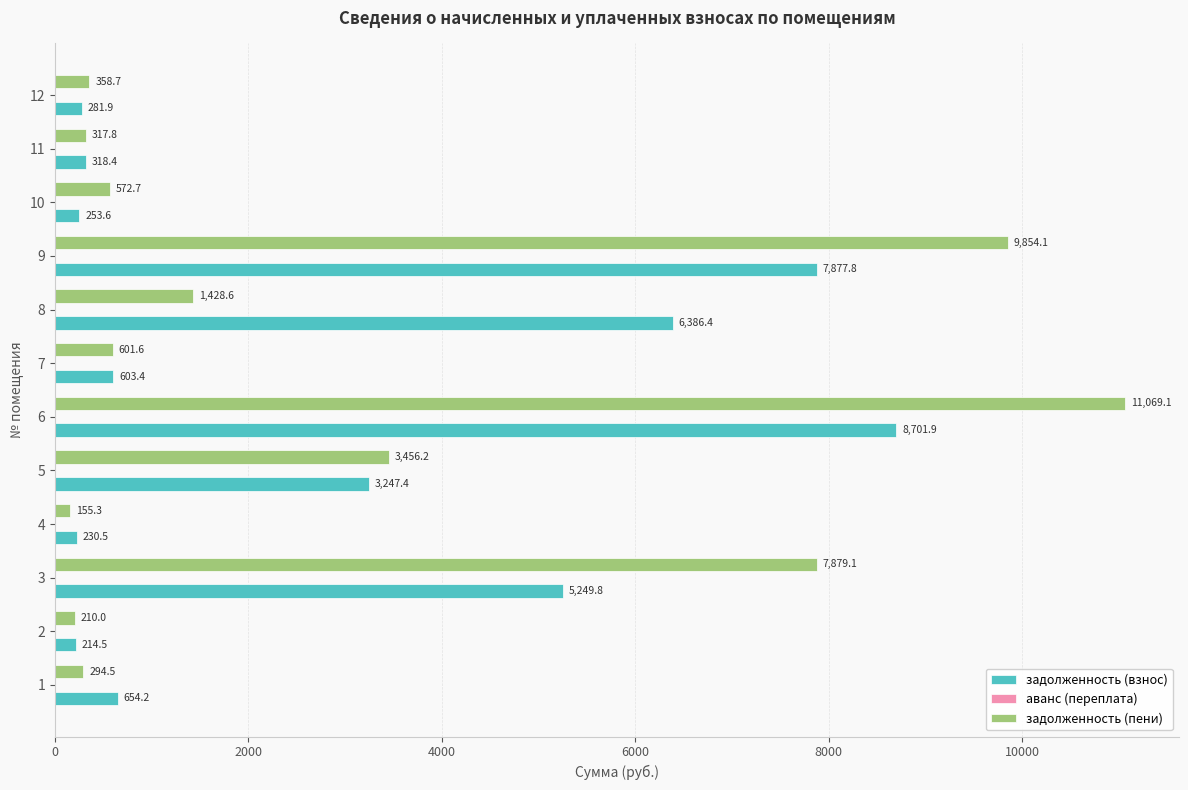

The value of задолженность (пени) at 3 is 3014.0. True or false?

False